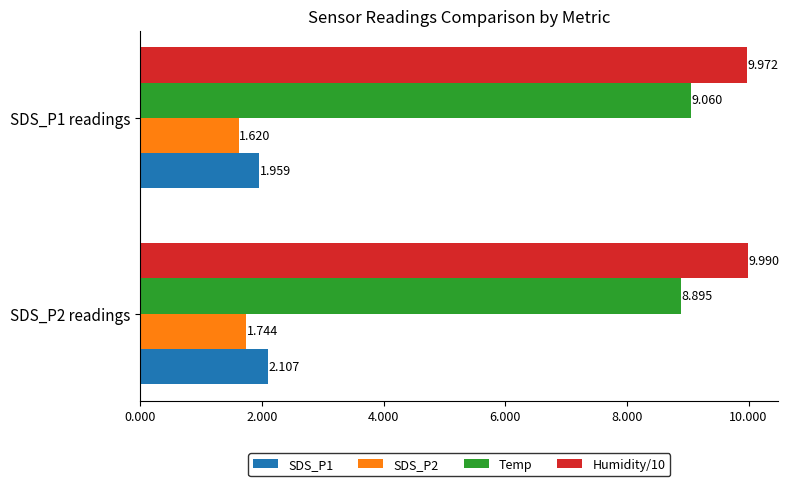

Which series has the widest spread of values?

Temp